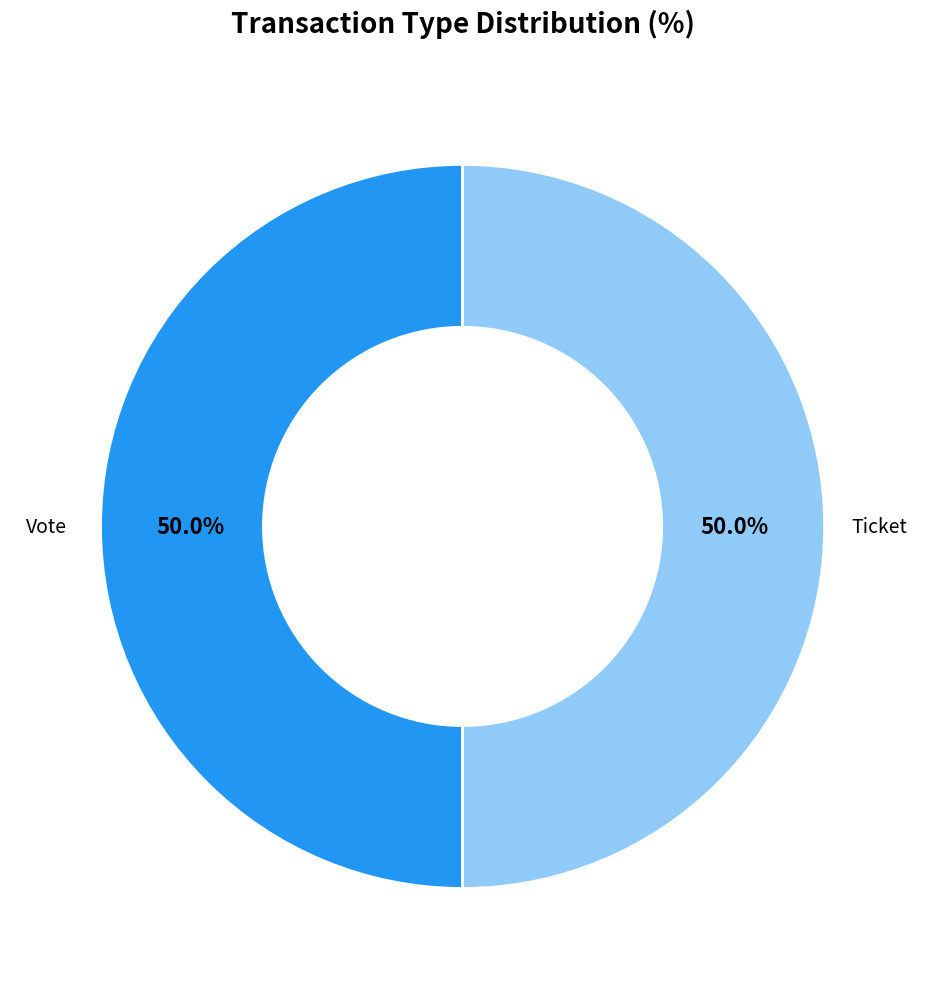

What is the ratio of the value at Vote to the value at Ticket?

1.0